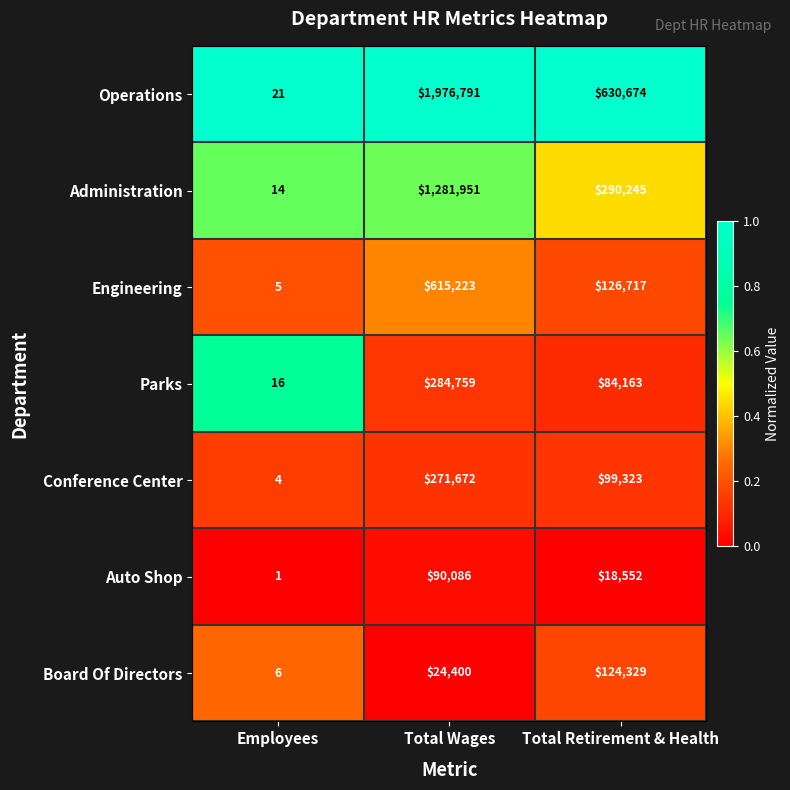

The Operations series shows 2709718 at Total Wages. True or false?

False